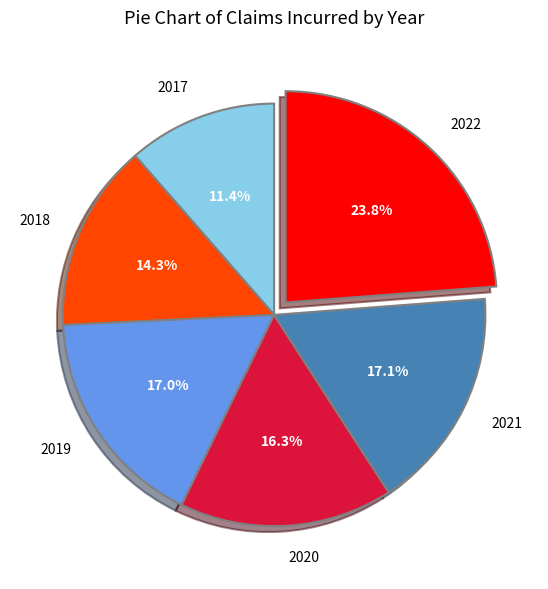

Which has a higher value, 2018 or 2020?

2020